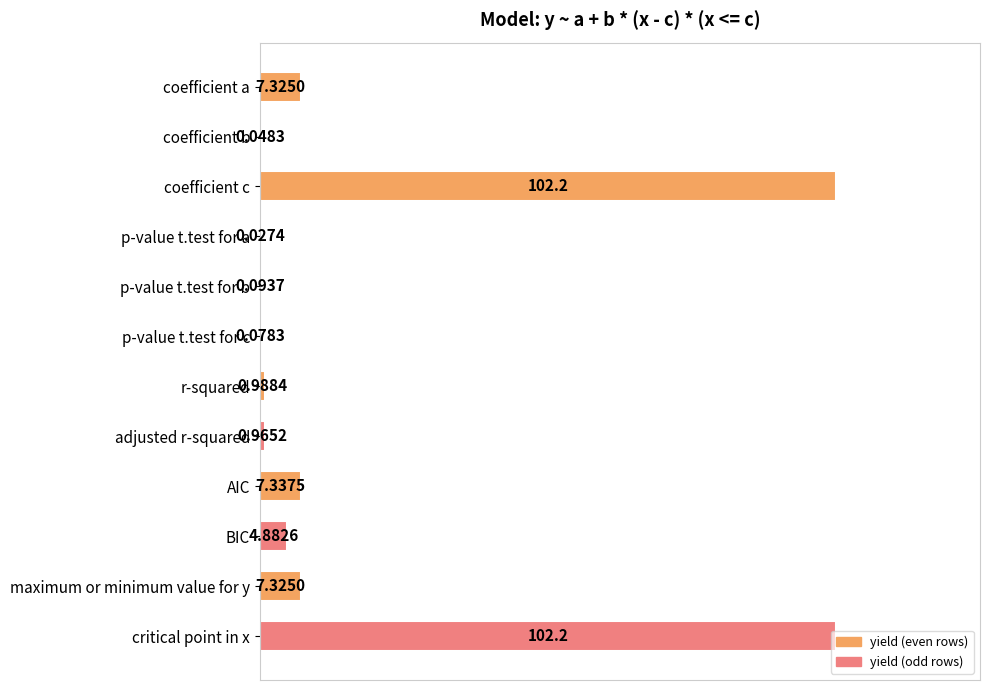

What is the sum of the values at p-value t.test for b and adjusted r-squared?

1.1